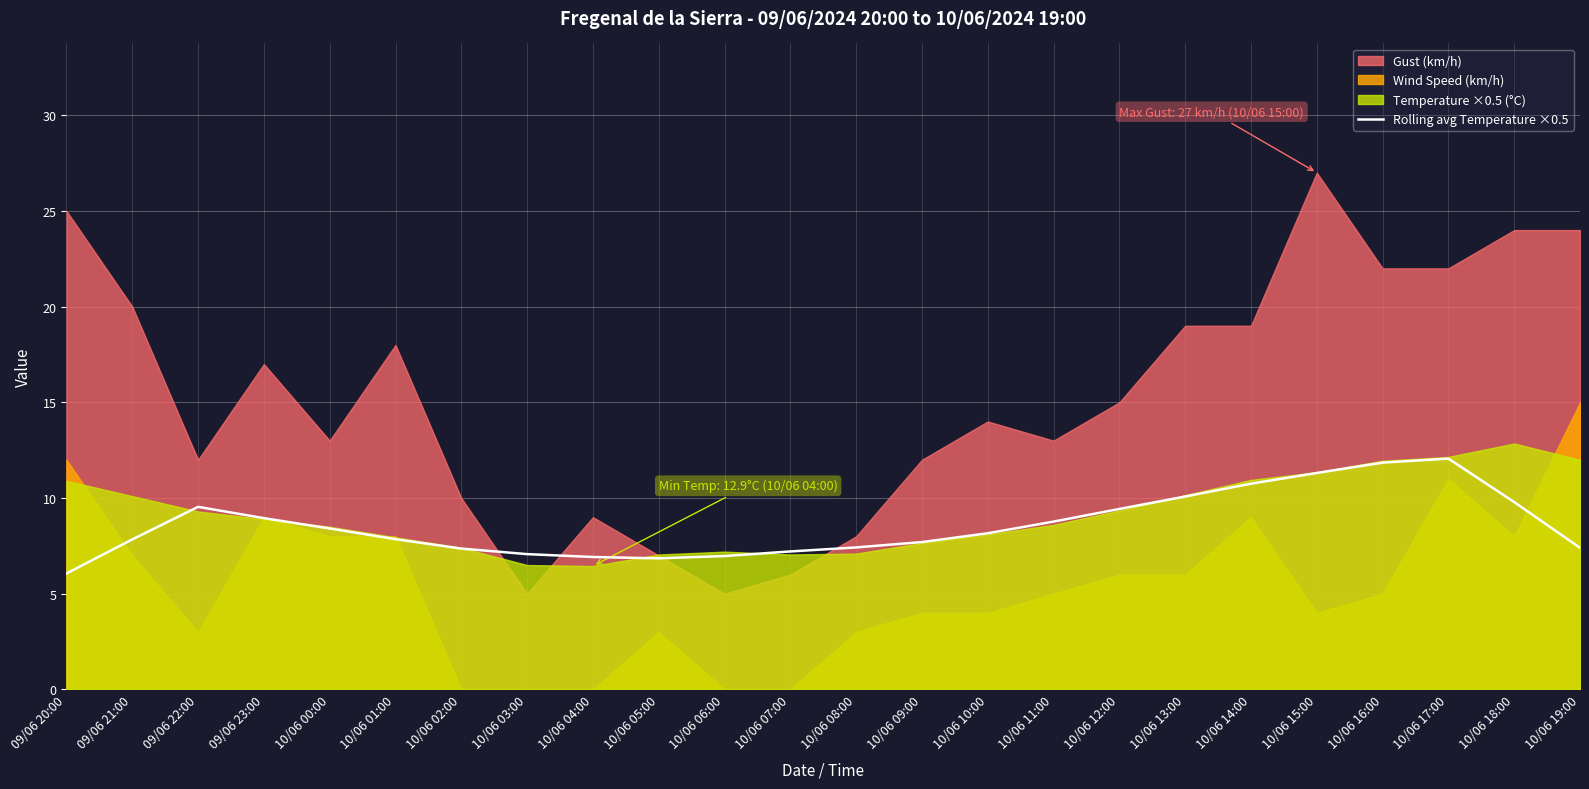

What is the maximum value for Rolling avg Temperature ×0.5?

12.1